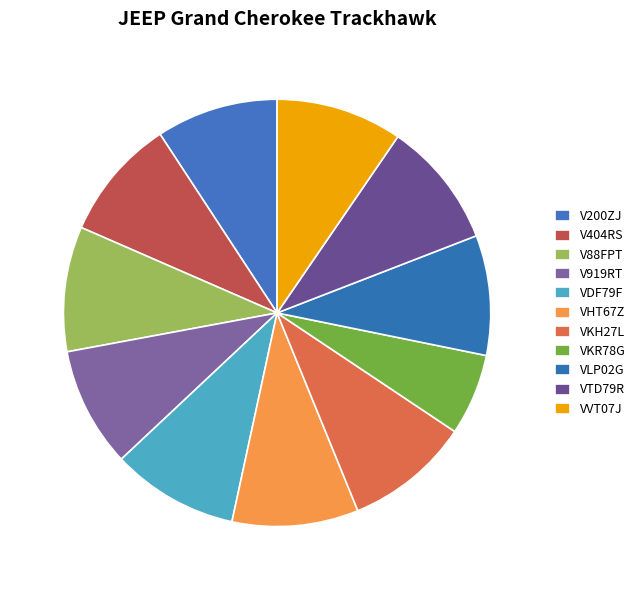

How many segments does this pie chart have?

11